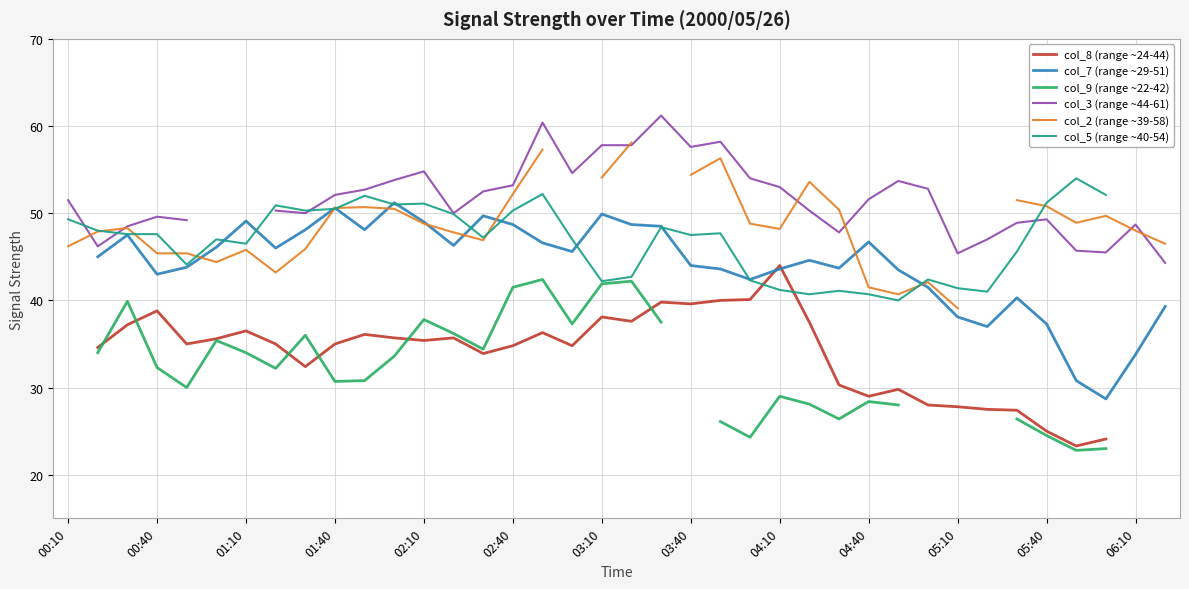

Where do col_7 (range ~29-51) and col_8 (range ~24-44) first cross each other?

23 and 24